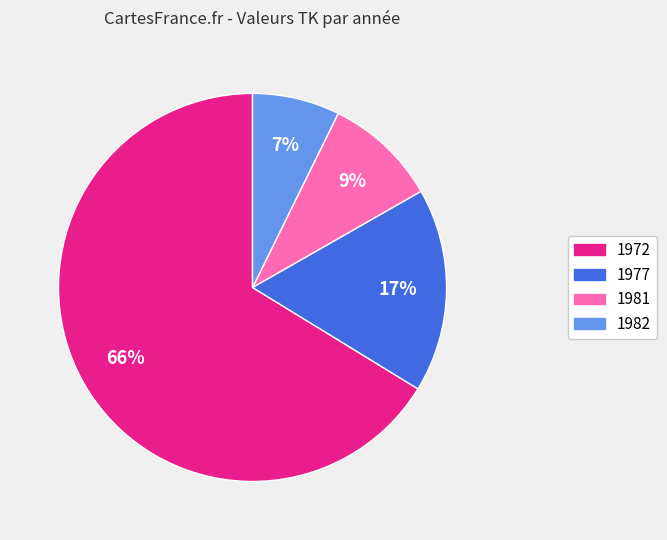

Is there any slice that represents more than half of the pie?

Yes